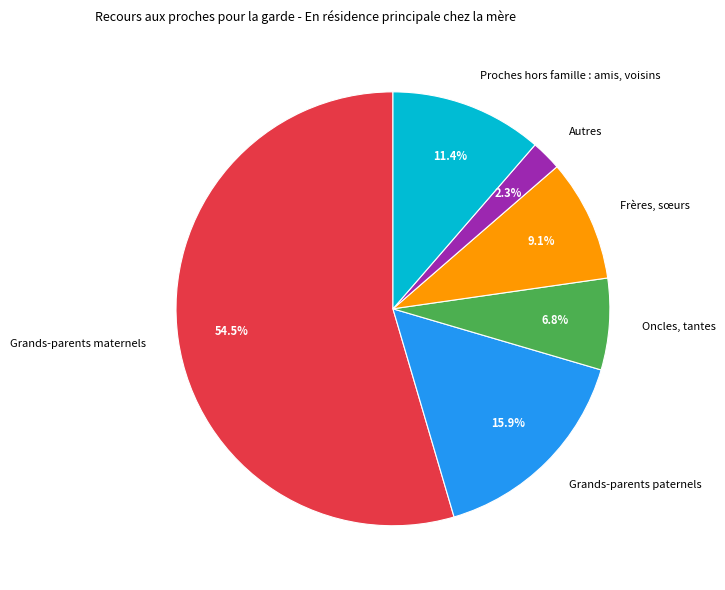

Is there a majority slice in this chart?

Yes